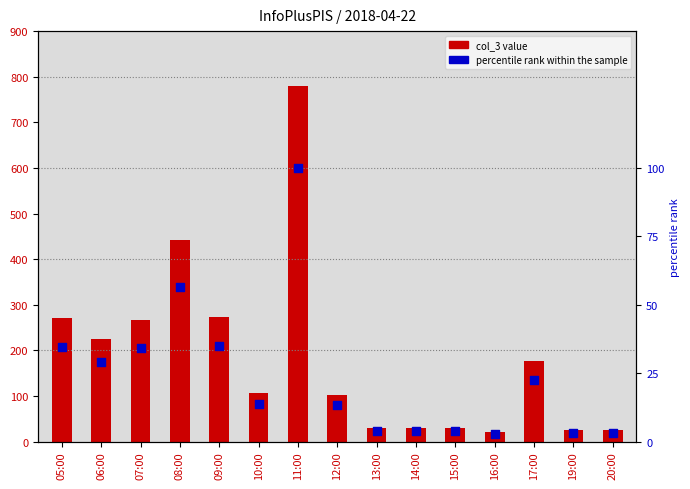

Which series reaches the minimum Y coordinate?

percentile rank within the sample